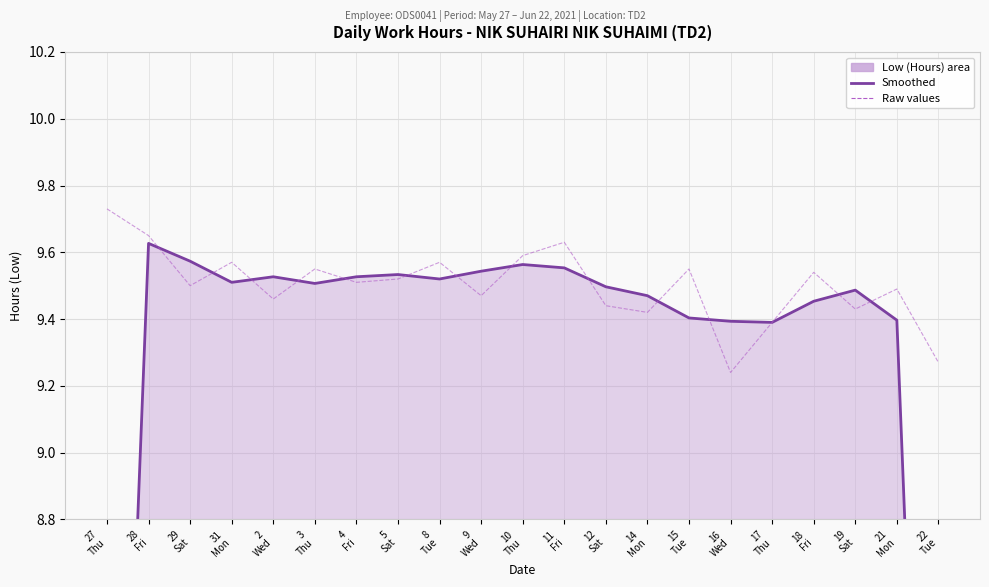

Where is Low (Hours) (smoothed) nearest to the value 7?

27
Thu